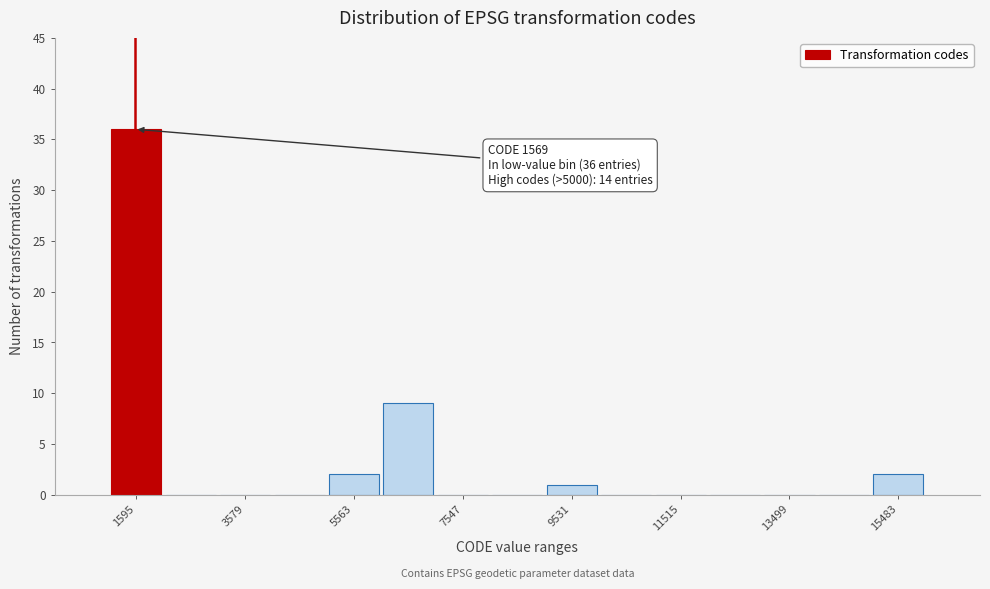

Which range on the x-axis has the tallest bar?

1200 to 2000